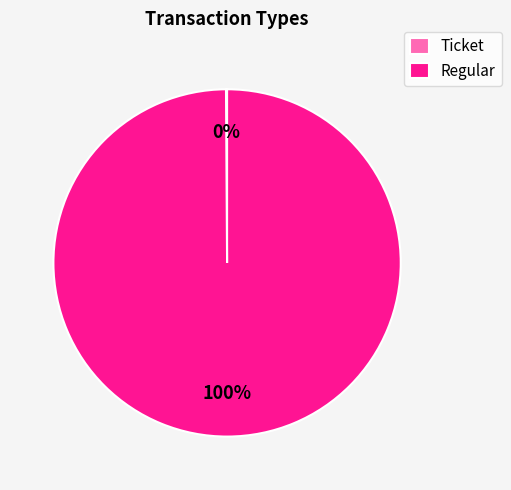

To the nearest percent, what percentage of the pie is Regular?

100%